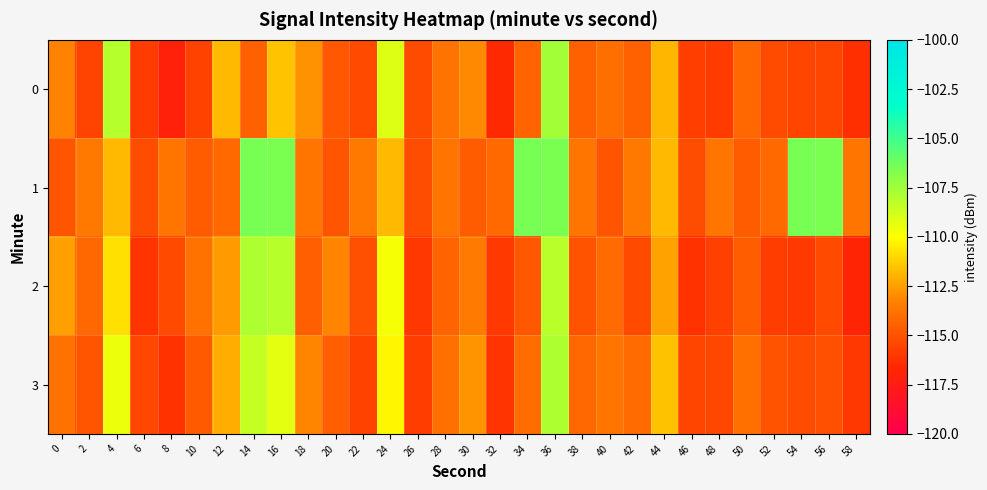

What is the difference between the highest and lowest values at 56?

8.9